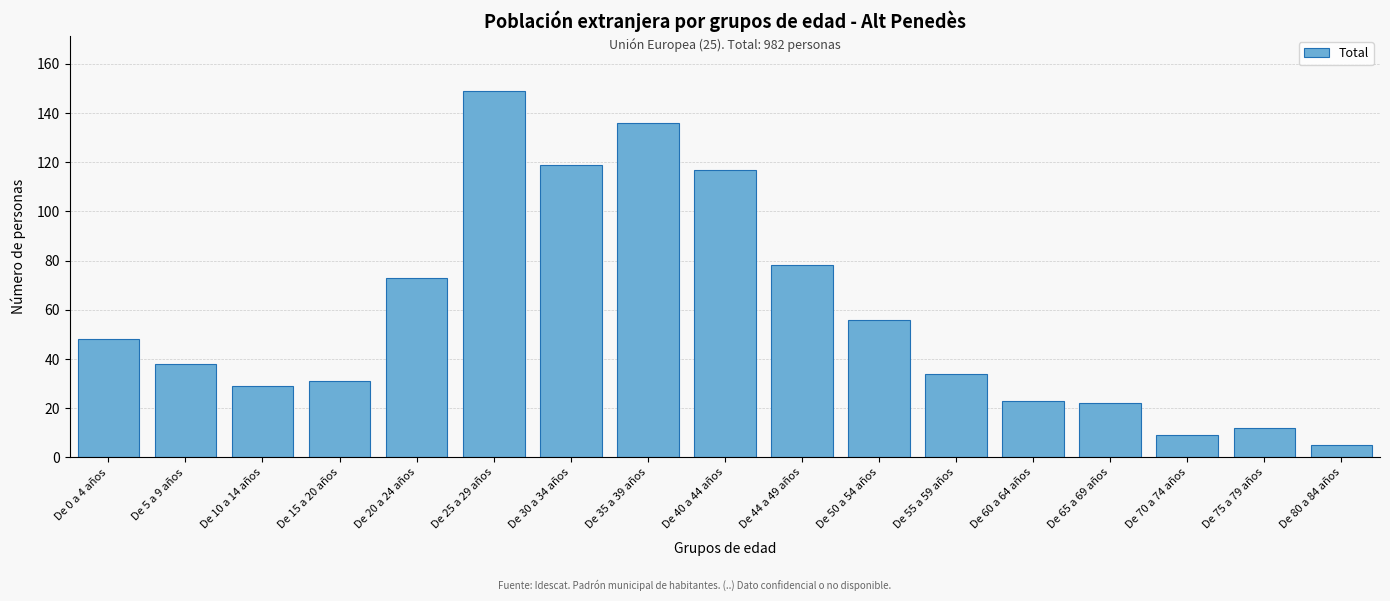

Reading left to right, transcribe all the data shown in this chart.

48	38	29	31	73	149	119	136	117	78	56	34	23	22	9	12	5